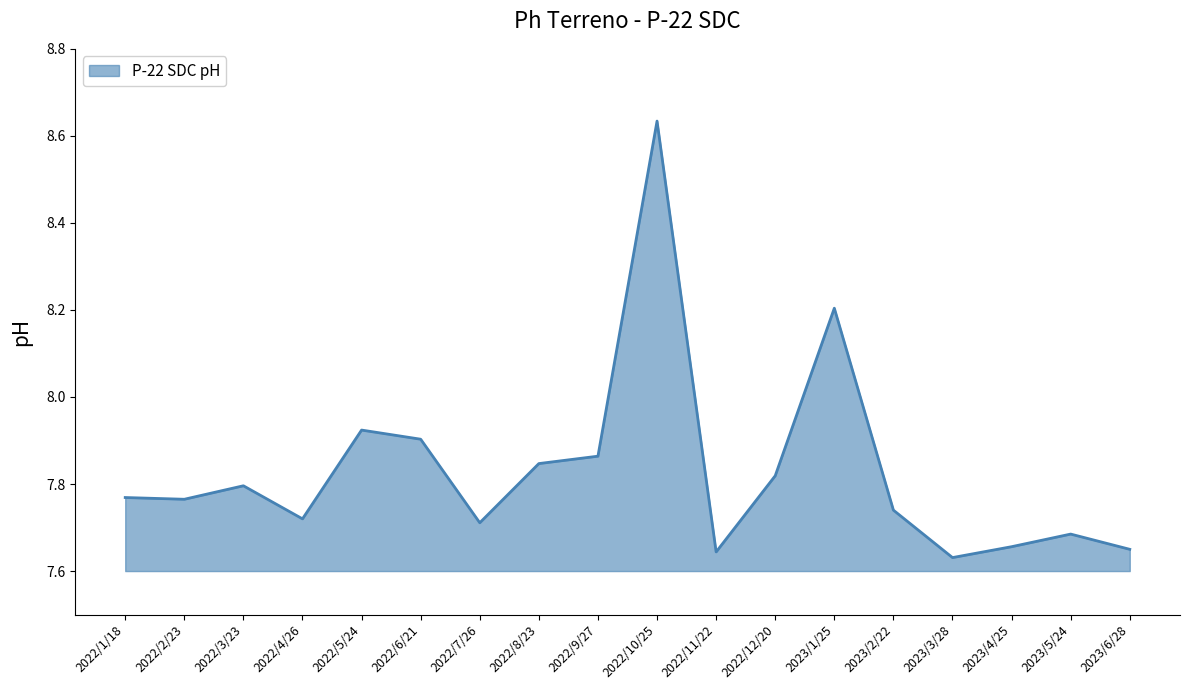

What is the change in value from 2023/1/25 to 2023/2/22?

-0.5